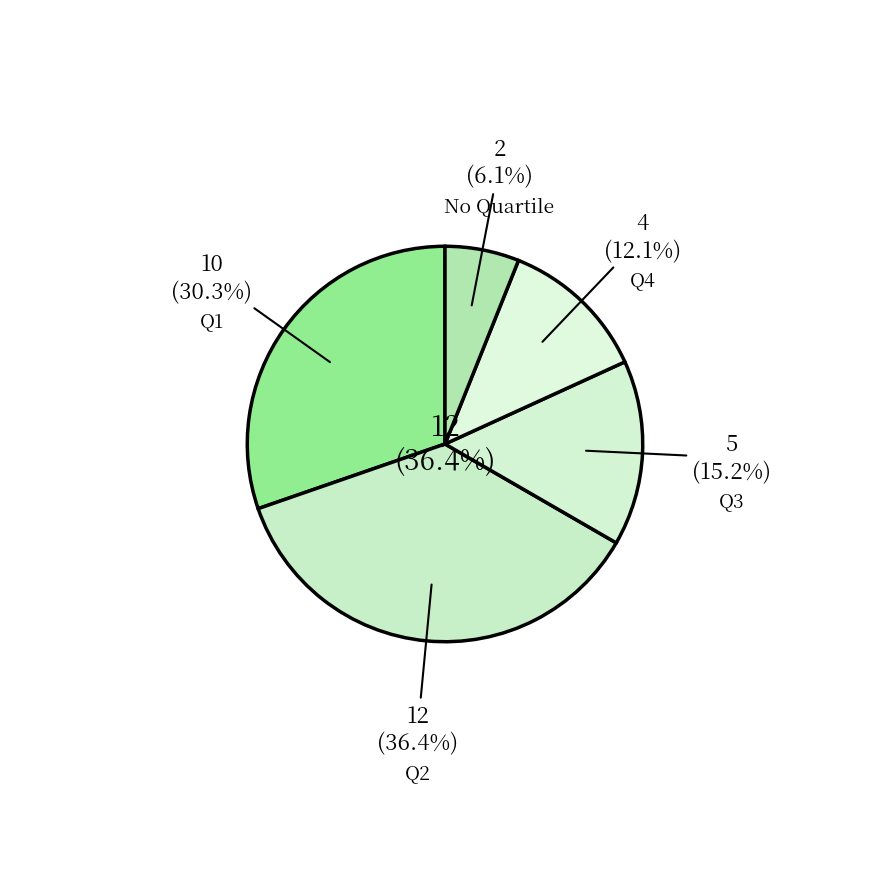

To the nearest percent, what is the combined percentage of Q2 and Other?

42%